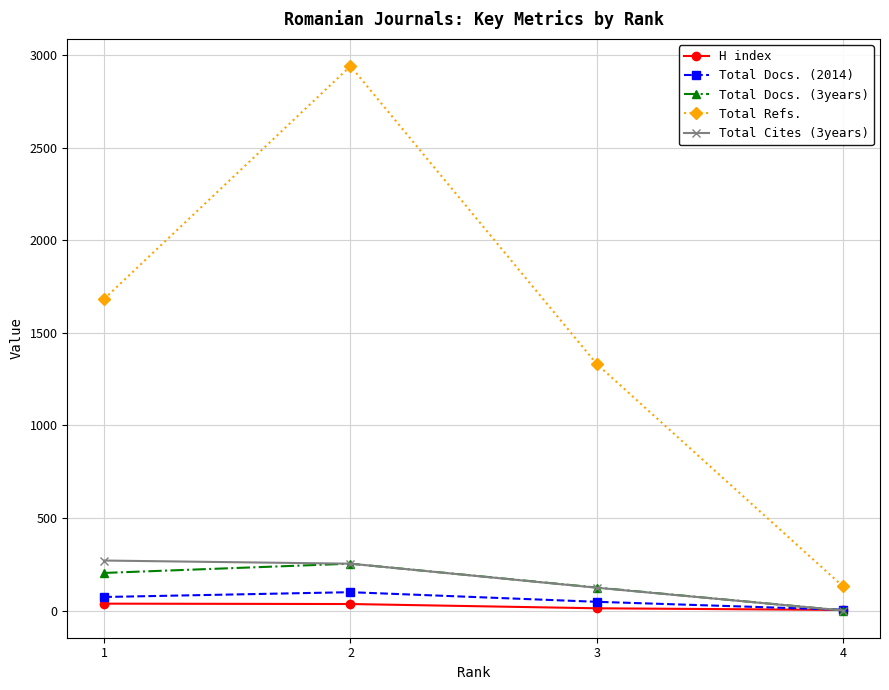

What is the spread (max minus min) of values at 3?

1320